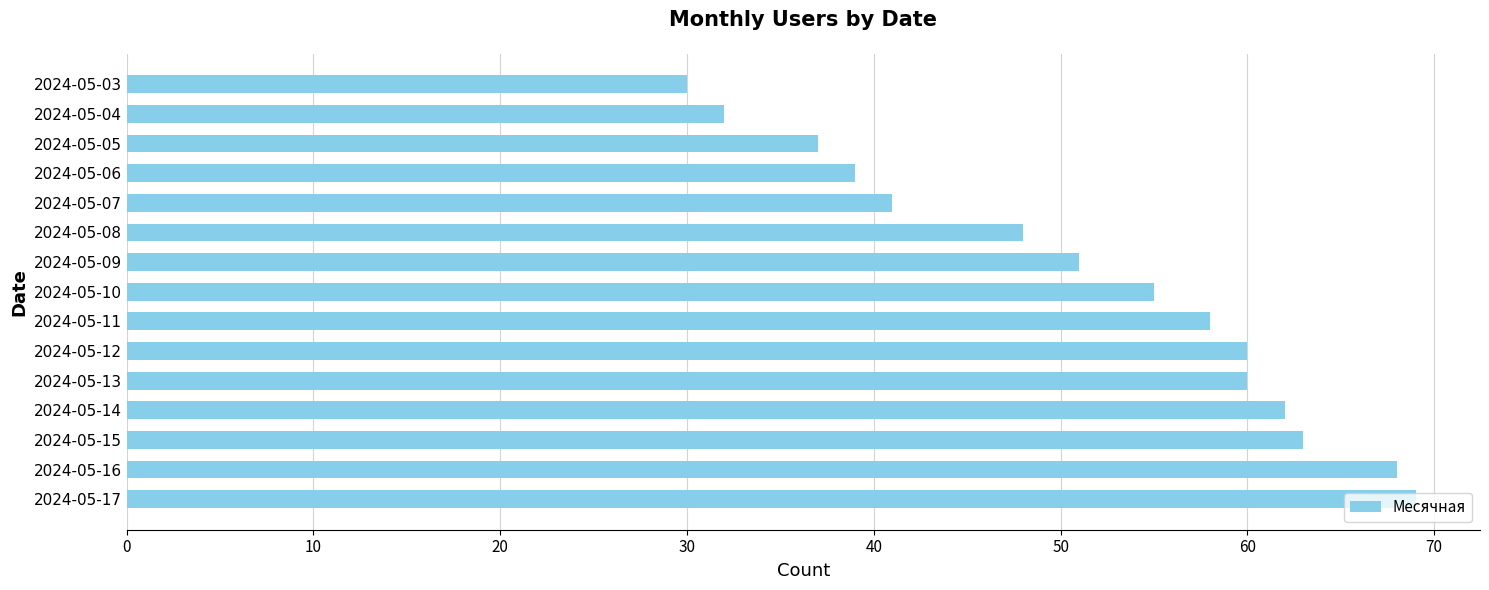

What is the change in value from 2024-05-07 to 2024-05-04?

-9